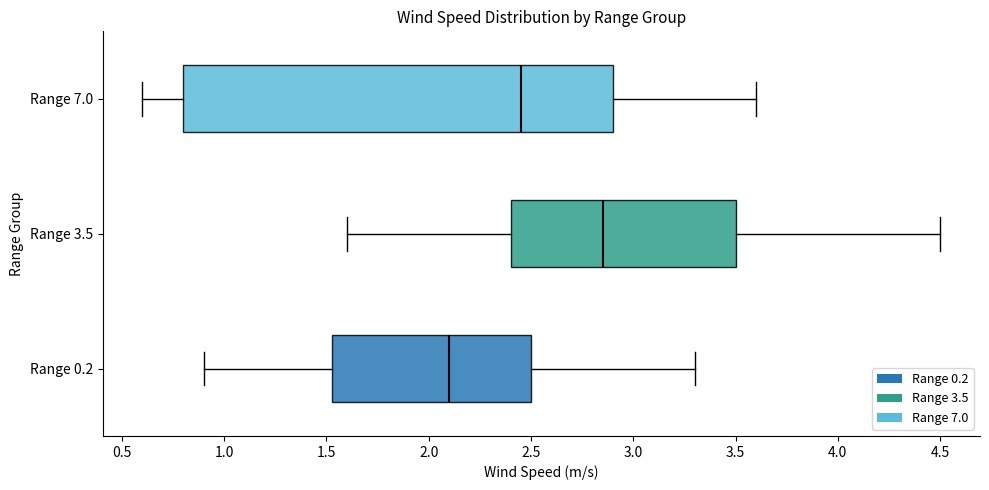

Comparing the boxes themselves (not the whiskers), which one is the widest?

Range 7.0